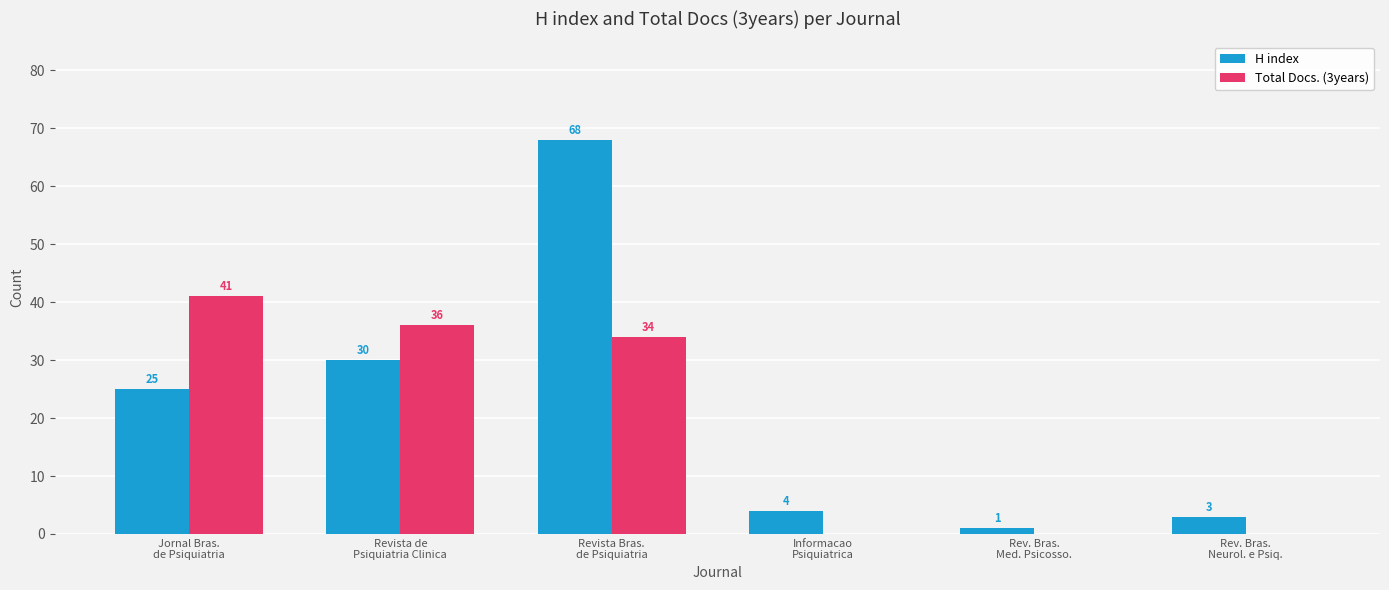

How many values in Total Docs. (3years) are above zero?

3